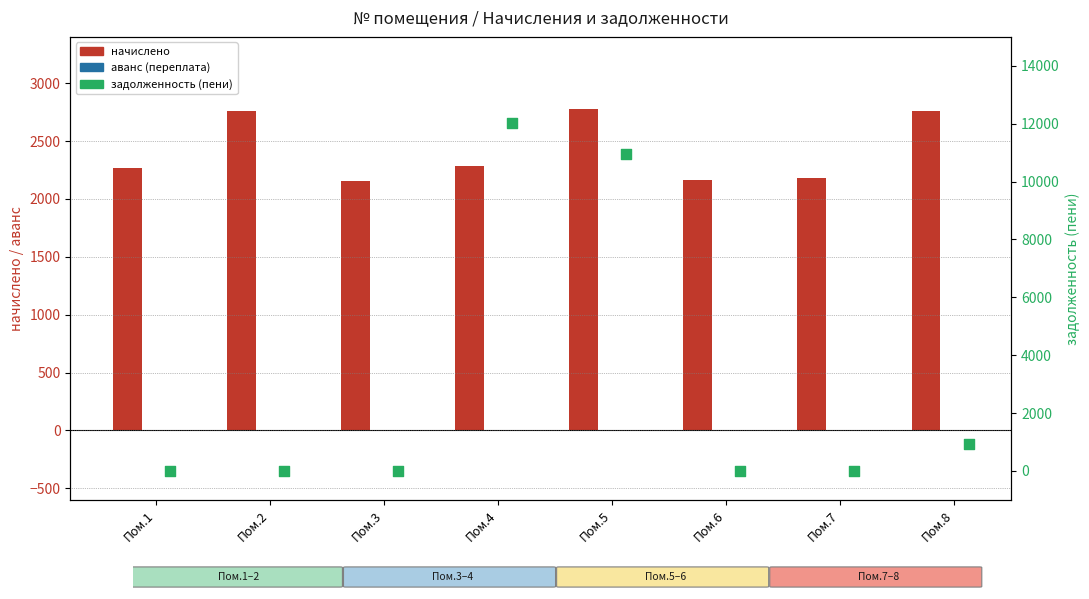

Is the value of начислено at Пом.3 greater than the value of задолженность (пени) at Пом.5?

No